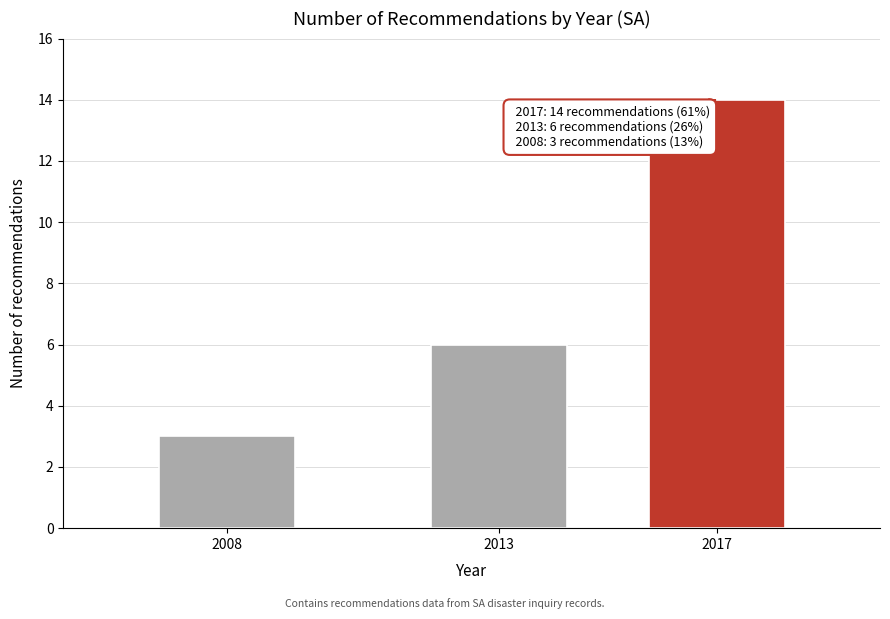

Reading right to left, list all the values displayed in this chart.

2017=14	2013=6	2008=3